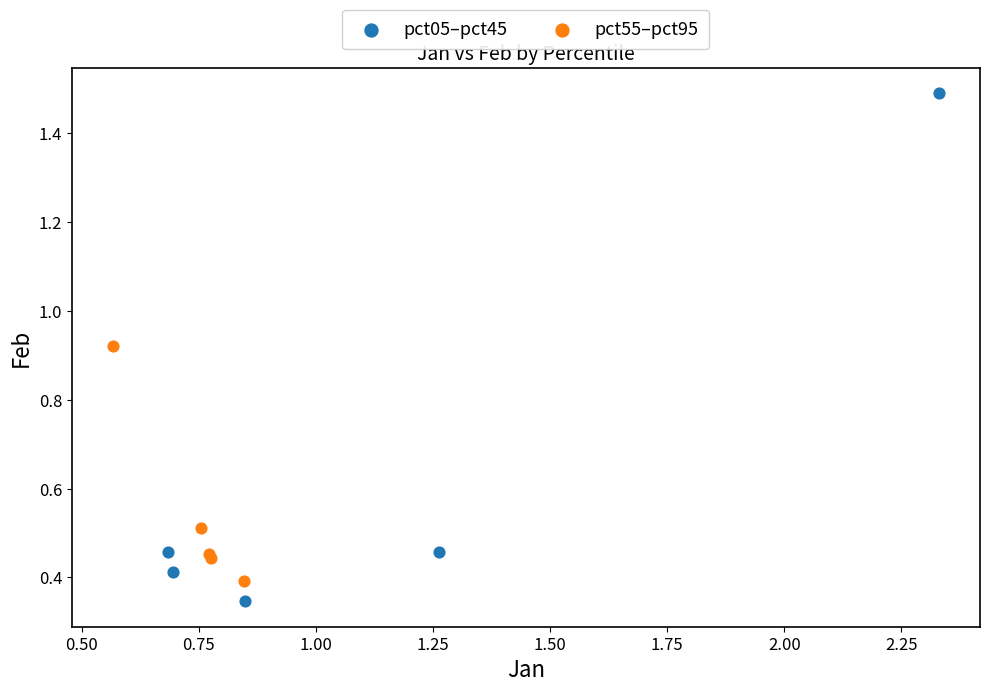

What are all the series names shown in the legend?

pct05–pct45, pct55–pct95